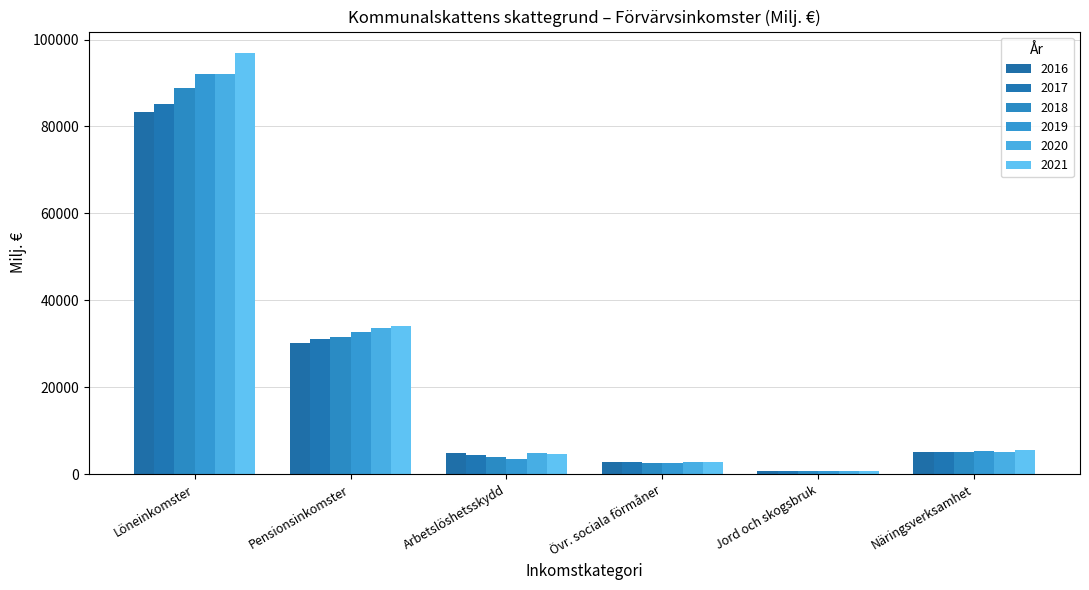

What is the total value across all series at Övr. sociala förmåner?

16251.0